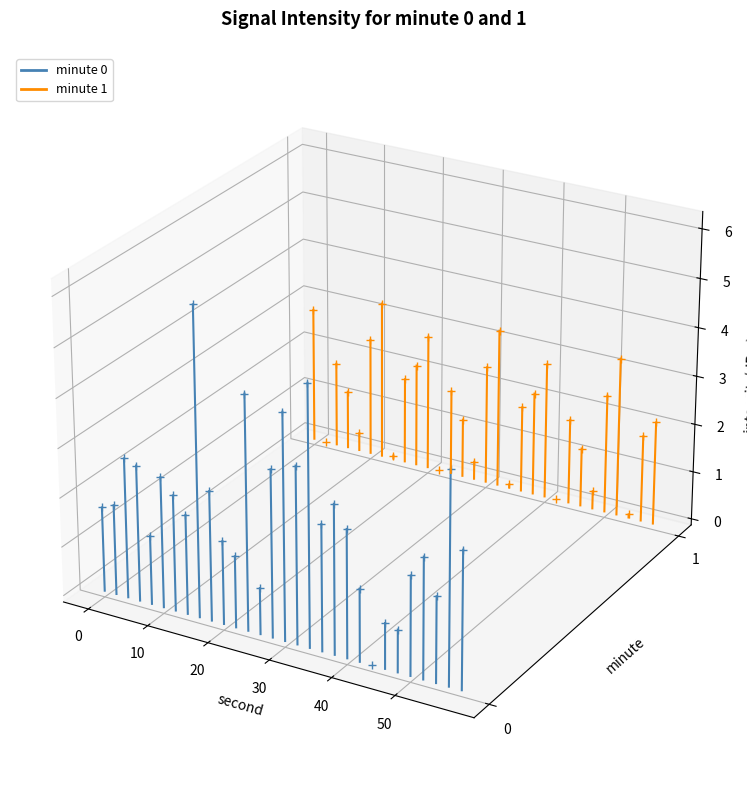

List the series in order of their overall mean, lowest first.

minute_0, minute_1